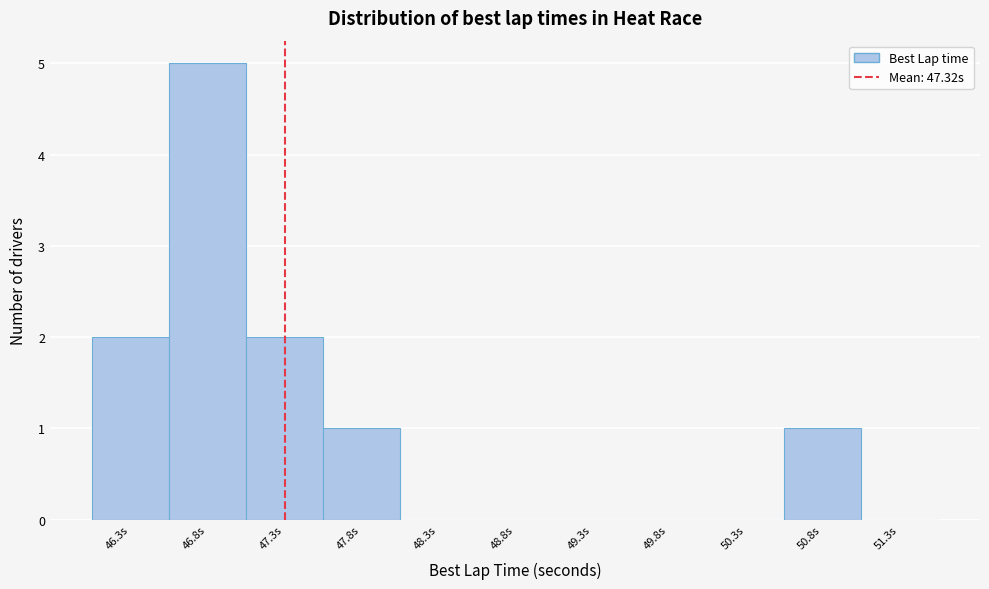

Over which range of the x-axis is the bar tallest?

46.55 to 47.05